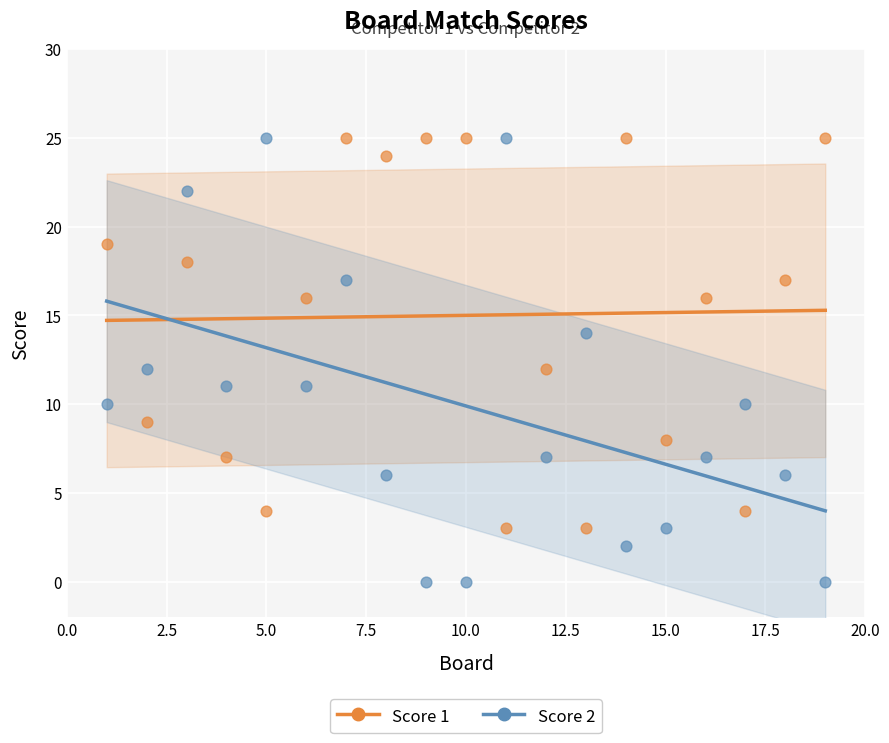

Across all data points, what is the range of X values (max minus min)?

18